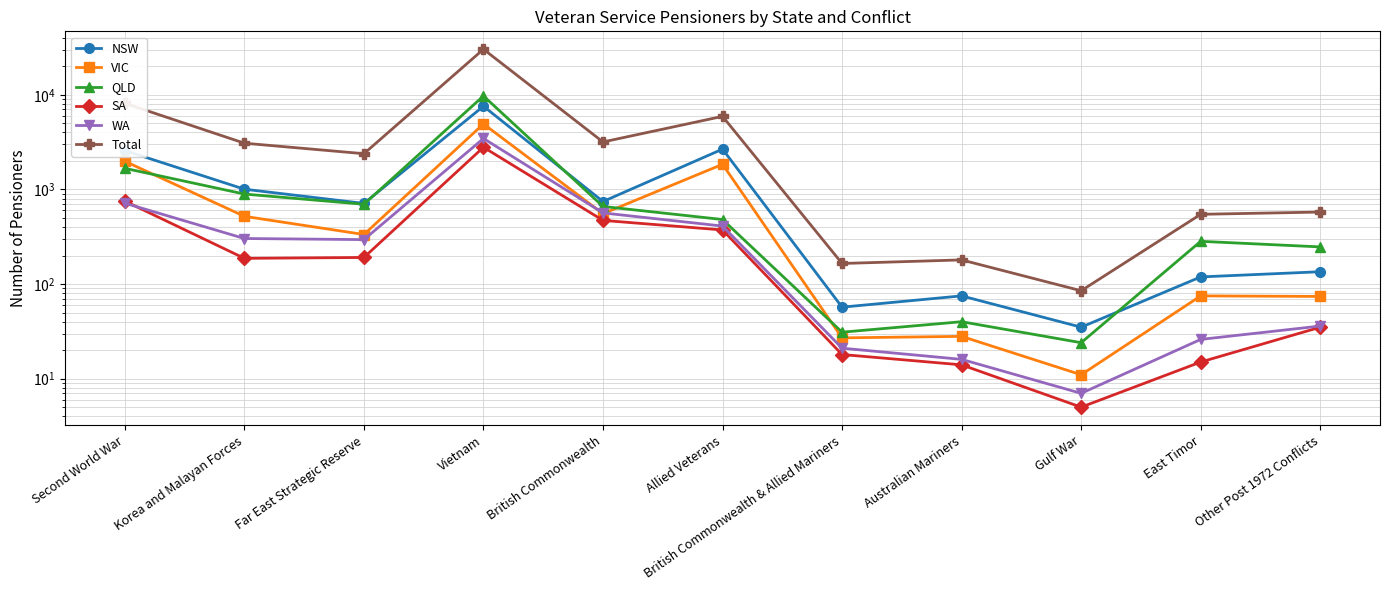

True or false: WA and VIC cross at least once.

True